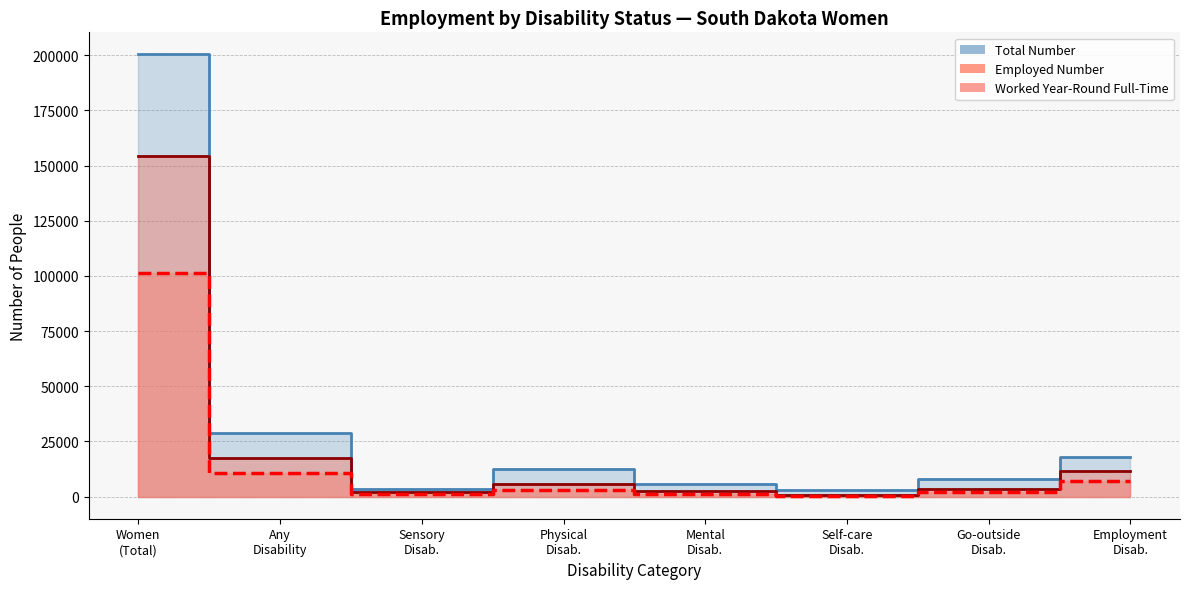

What is the difference between the maximum and minimum values in the Employed Number series?

153545